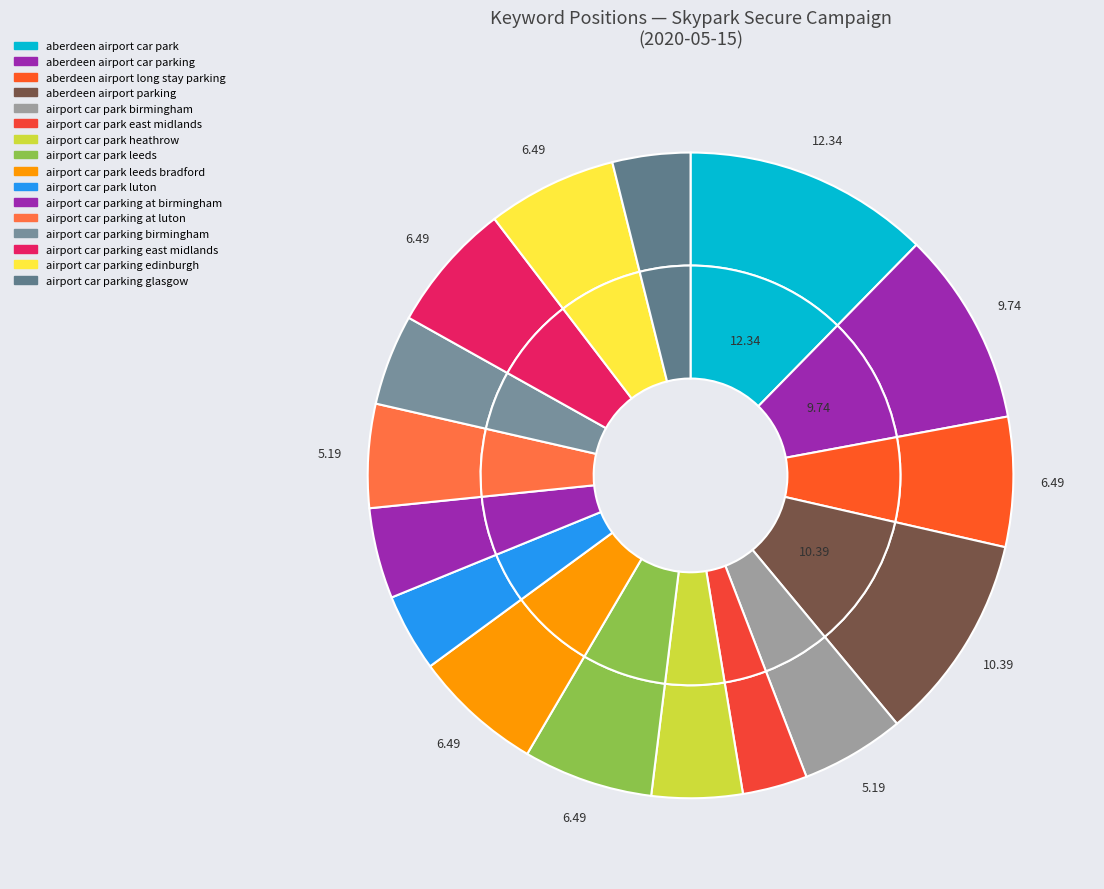

What percentage is the airport car parking edinburgh slice, to the nearest percent?

6%